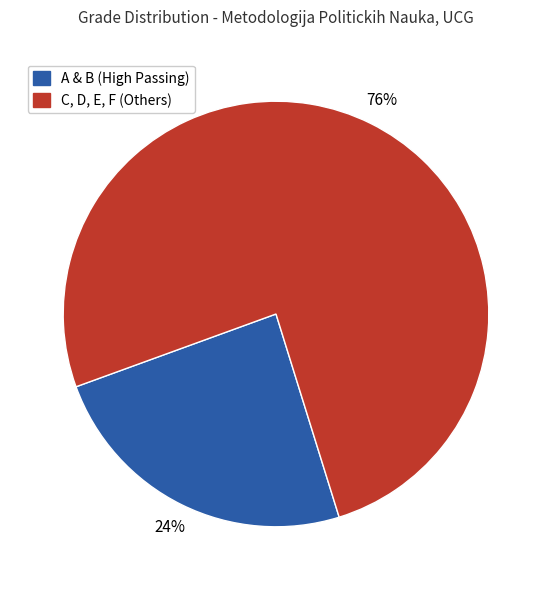

Approximately how many times larger is the value at A & B (High Passing) compared to C, D, E, F (Others)?

0.3